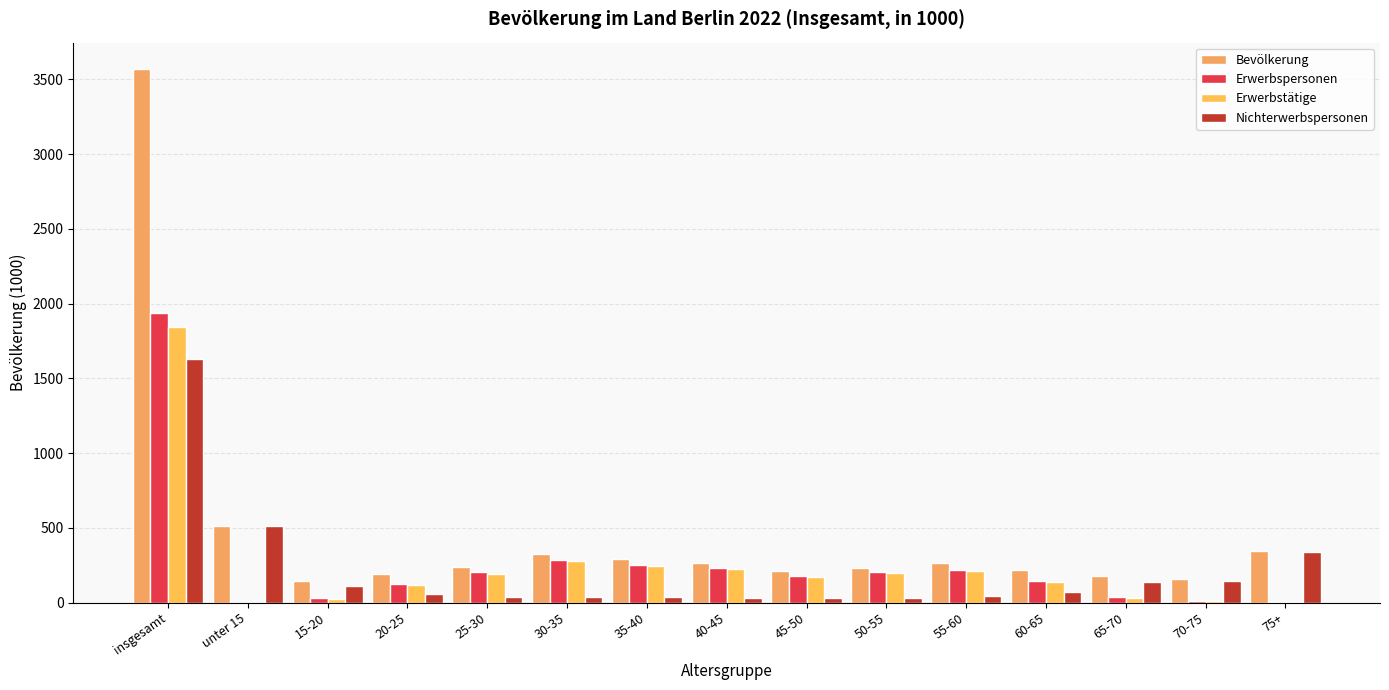

Rank the series at 20-25 from lowest to highest value.

Nichterwerbspersonen, Erwerbstätige, Erwerbspersonen, Bevölkerung